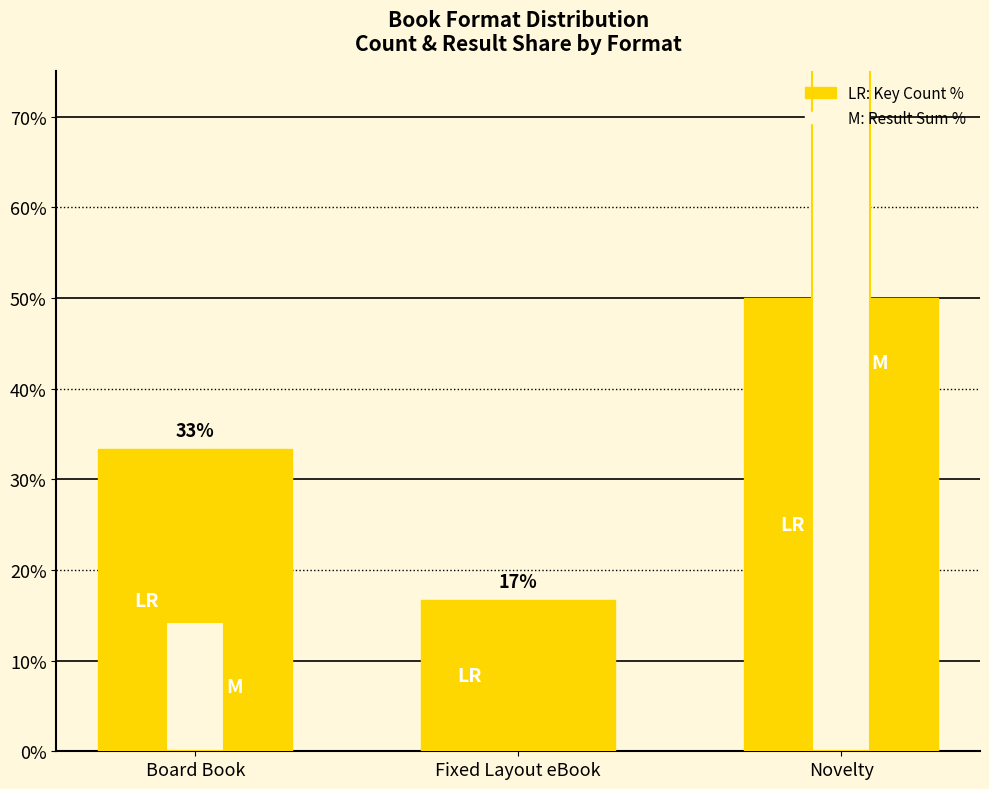

What is the lowest value of the Key (Count-based %) series?

0.2